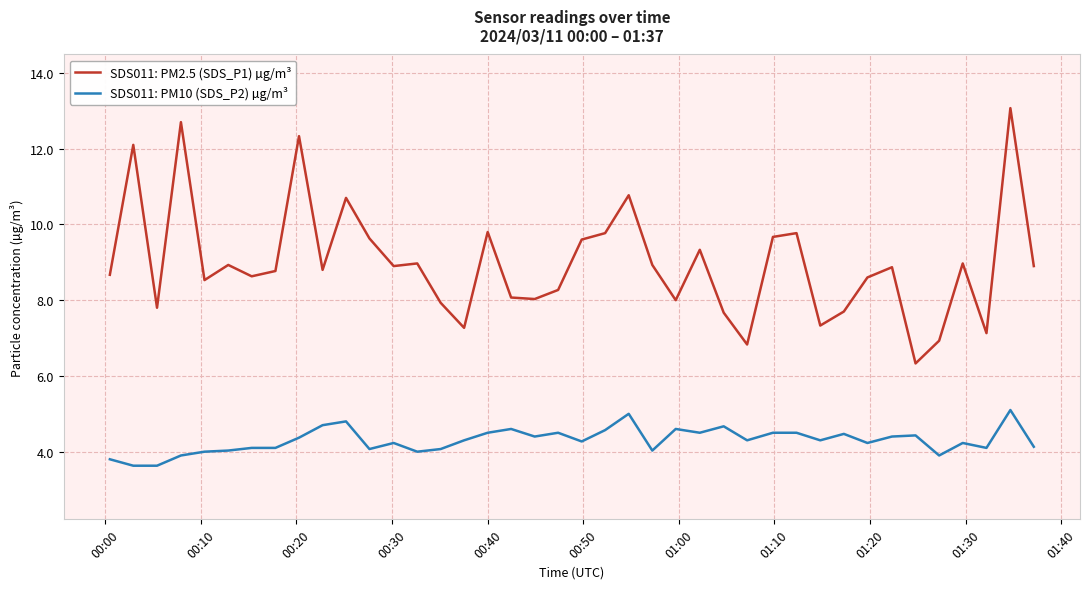

List the series in order of their peak value, lowest first.

SDS011: PM10 (SDS_P2) µg/m³, SDS011: PM2.5 (SDS_P1) µg/m³